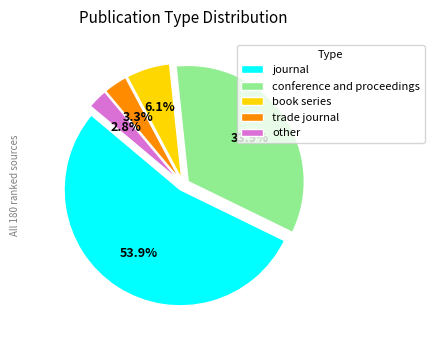

Combined, do trade journal and book series account for over 50%?

No